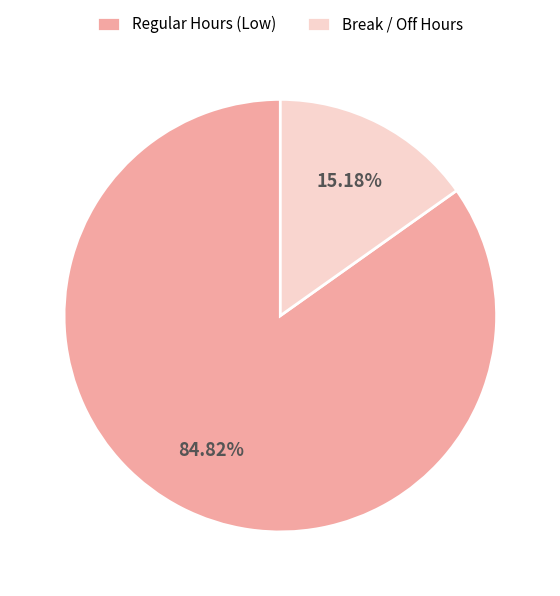

Rank the categories by value from highest to lowest.

Regular Hours (Low), Break / Off Hours